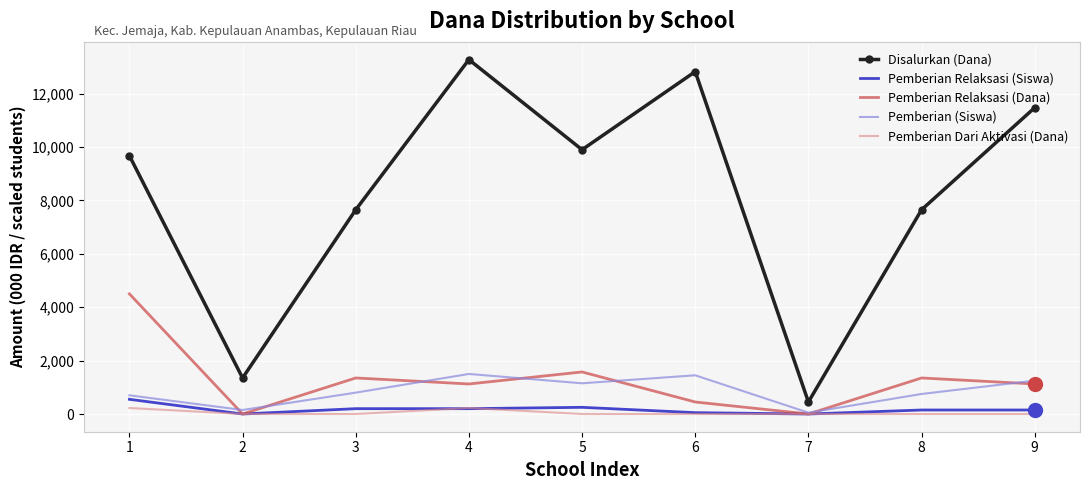

Which series changed the most between 2 and 4?

Disalurkan (Dana)